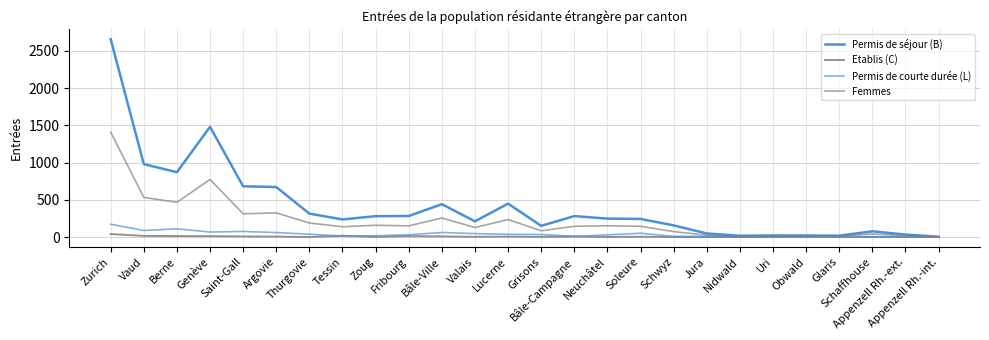

Reading right to left, transcribe all the data shown in this chart.

Permis de séjour (B): 4	33	77	18	20	21	17	48	156	243	247	281	150	448	211	441	282	280	236	314	671	681	1479	870	979	2656
Etablis (C): 0	0	0	0	0	0	0	0	0	4	1	7	2	6	3	9	12	2	18	0	6	8	12	13	15	40
Permis de courte durée (L): 2	5	5	8	6	6	2	9	9	51	29	9	34	37	46	61	30	17	12	38	60	75	67	110	88	172
Femmes: 1	18	42	12	18	11	8	25	73	144	151	144	84	234	128	255	150	158	138	188	324	312	773	466	532	1408